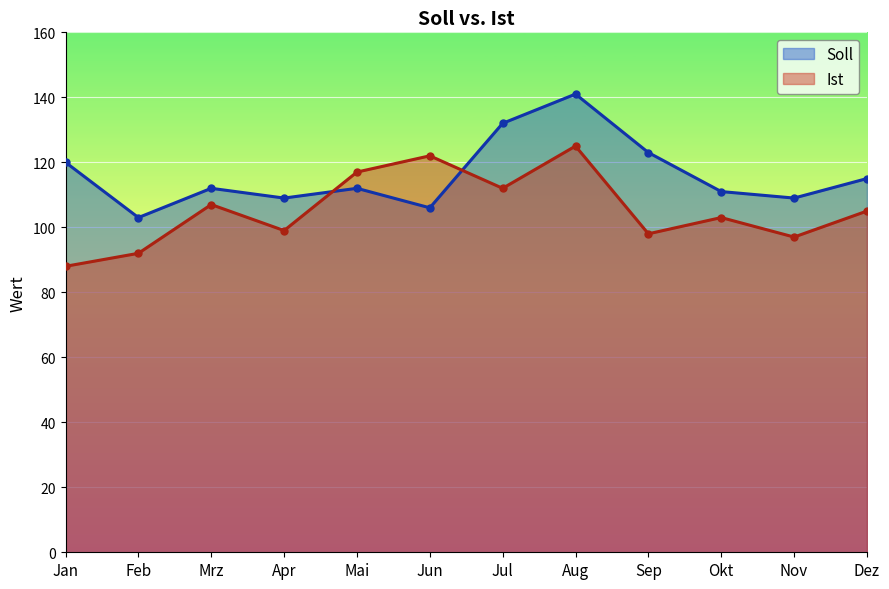

How many data points in Ist are less than 105?

6